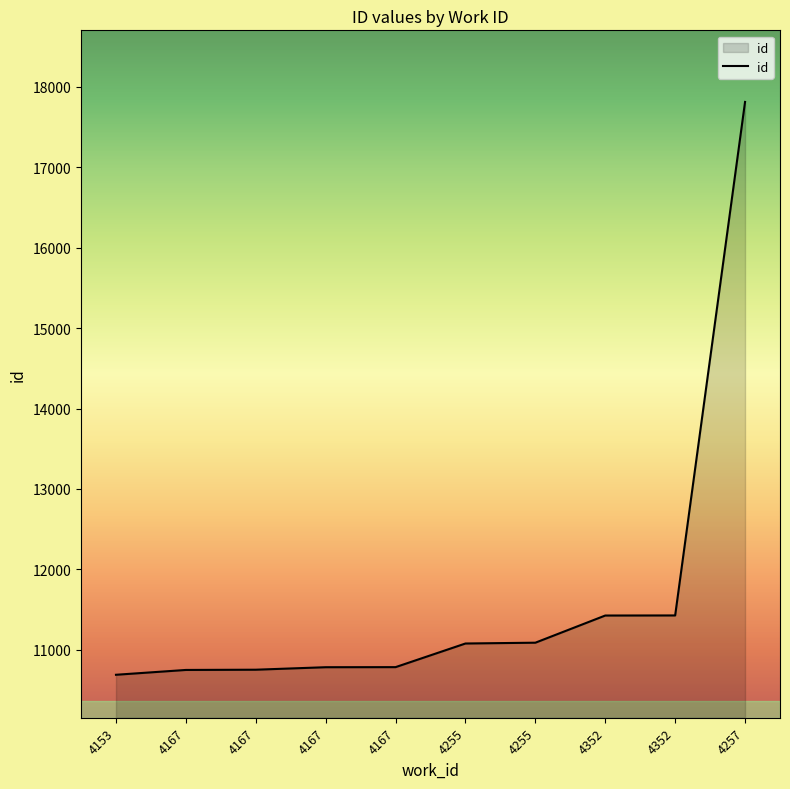

Does the chart display data point markers on the line(s)?

No